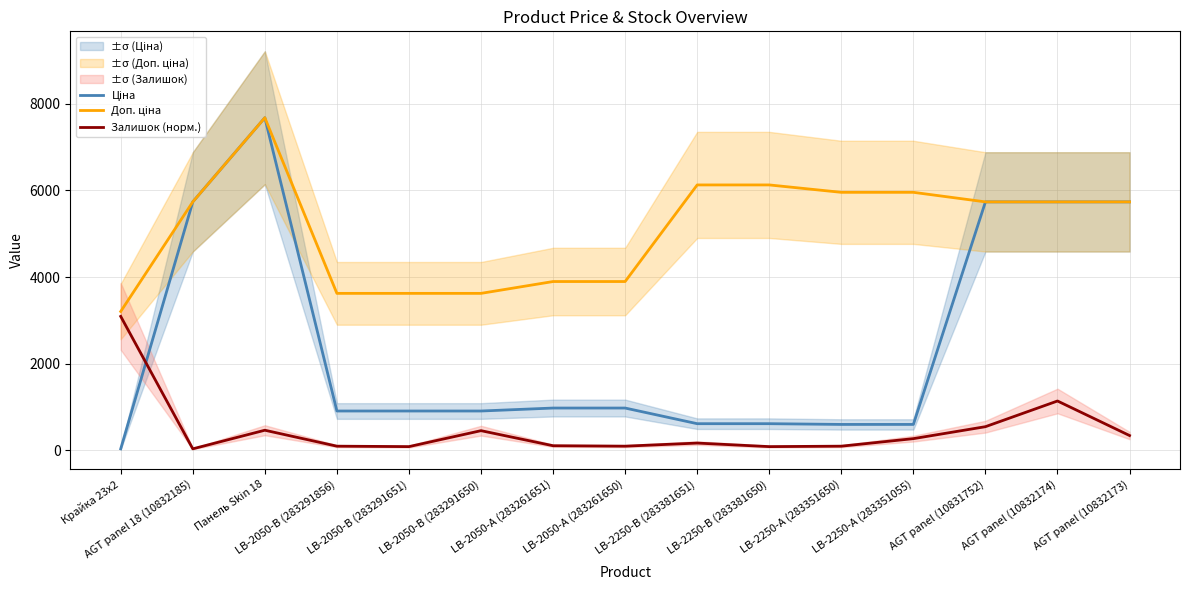

Rank the categories by Залишок (норм.) value from lowest to highest.

AGT panel 18 (10832185), LB-2050-В (283291651), LB-2250-В (283381650), LB-2050-В (283291856), LB-2050-А (283261650), LB-2250-А (283351650), LB-2050-А (283261651), LB-2250-В (283381651), LB-2250-А (283351055), AGT panel (10832173), LB-2050-В (283291650), Панель Skin 18, AGT panel (10831752), AGT panel (10832174), Крайка 23x2